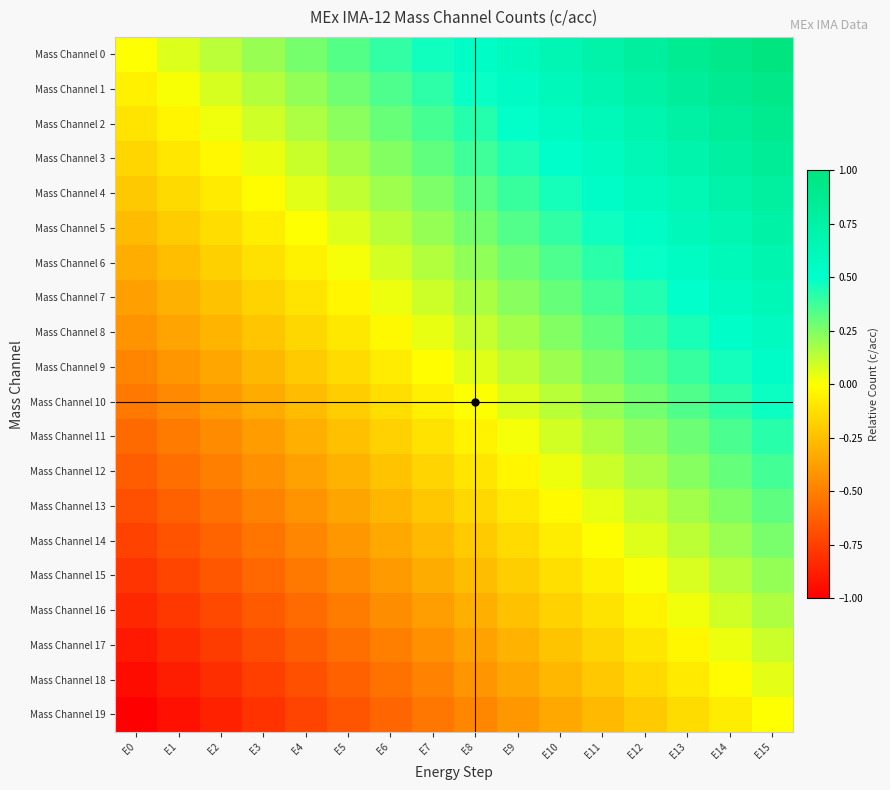

Reading left to right, extract all data points from this chart.

Mass Channel 0: E0=0.0	E1=0.1	E2=0.1	E3=0.2	E4=0.3	E5=0.3	E6=0.4	E7=0.5	E8=0.5	E9=0.6	E10=0.7	E11=0.7	E12=0.8	E13=0.9	E14=0.9	E15=1.0
Mass Channel 1: E0=-0.1	E1=0.0	E2=0.1	E3=0.1	E4=0.2	E5=0.3	E6=0.3	E7=0.4	E8=0.5	E9=0.5	E10=0.6	E11=0.7	E12=0.7	E13=0.8	E14=0.9	E15=0.9
Mass Channel 2: E0=-0.1	E1=-0.0	E2=0.0	E3=0.1	E4=0.2	E5=0.2	E6=0.3	E7=0.4	E8=0.4	E9=0.5	E10=0.6	E11=0.6	E12=0.7	E13=0.8	E14=0.8	E15=0.9
Mass Channel 3: E0=-0.2	E1=-0.1	E2=-0.0	E3=0.0	E4=0.1	E5=0.2	E6=0.2	E7=0.3	E8=0.4	E9=0.4	E10=0.5	E11=0.6	E12=0.6	E13=0.7	E14=0.8	E15=0.8
Mass Channel 4: E0=-0.2	E1=-0.1	E2=-0.1	E3=-0.0	E4=0.1	E5=0.1	E6=0.2	E7=0.3	E8=0.3	E9=0.4	E10=0.5	E11=0.5	E12=0.6	E13=0.7	E14=0.7	E15=0.8
Mass Channel 5: E0=-0.3	E1=-0.2	E2=-0.1	E3=-0.1	E4=0.0	E5=0.1	E6=0.1	E7=0.2	E8=0.3	E9=0.3	E10=0.4	E11=0.5	E12=0.5	E13=0.6	E14=0.7	E15=0.7
Mass Channel 6: E0=-0.3	E1=-0.2	E2=-0.2	E3=-0.1	E4=-0.0	E5=0.0	E6=0.1	E7=0.2	E8=0.2	E9=0.3	E10=0.4	E11=0.4	E12=0.5	E13=0.6	E14=0.6	E15=0.7
Mass Channel 7: E0=-0.4	E1=-0.3	E2=-0.2	E3=-0.2	E4=-0.1	E5=-0.0	E6=0.0	E7=0.1	E8=0.2	E9=0.2	E10=0.3	E11=0.4	E12=0.4	E13=0.5	E14=0.6	E15=0.6
Mass Channel 8: E0=-0.4	E1=-0.4	E2=-0.3	E3=-0.2	E4=-0.2	E5=-0.1	E6=-0.0	E7=0.0	E8=0.1	E9=0.2	E10=0.2	E11=0.3	E12=0.4	E13=0.4	E14=0.5	E15=0.6
Mass Channel 9: E0=-0.5	E1=-0.4	E2=-0.3	E3=-0.3	E4=-0.2	E5=-0.1	E6=-0.1	E7=-0.0	E8=0.1	E9=0.1	E10=0.2	E11=0.3	E12=0.3	E13=0.4	E14=0.5	E15=0.5
Mass Channel 10: E0=-0.5	E1=-0.5	E2=-0.4	E3=-0.3	E4=-0.3	E5=-0.2	E6=-0.1	E7=-0.1	E8=0.0	E9=0.1	E10=0.1	E11=0.2	E12=0.3	E13=0.3	E14=0.4	E15=0.5
Mass Channel 11: E0=-0.6	E1=-0.5	E2=-0.4	E3=-0.4	E4=-0.3	E5=-0.2	E6=-0.2	E7=-0.1	E8=-0.0	E9=0.0	E10=0.1	E11=0.2	E12=0.2	E13=0.3	E14=0.4	E15=0.4
Mass Channel 12: E0=-0.6	E1=-0.6	E2=-0.5	E3=-0.4	E4=-0.4	E5=-0.3	E6=-0.2	E7=-0.2	E8=-0.1	E9=-0.0	E10=0.0	E11=0.1	E12=0.2	E13=0.2	E14=0.3	E15=0.4
Mass Channel 13: E0=-0.7	E1=-0.6	E2=-0.6	E3=-0.5	E4=-0.4	E5=-0.4	E6=-0.3	E7=-0.2	E8=-0.2	E9=-0.1	E10=-0.0	E11=0.0	E12=0.1	E13=0.2	E14=0.2	E15=0.3
Mass Channel 14: E0=-0.7	E1=-0.7	E2=-0.6	E3=-0.5	E4=-0.5	E5=-0.4	E6=-0.3	E7=-0.3	E8=-0.2	E9=-0.1	E10=-0.1	E11=-0.0	E12=0.1	E13=0.1	E14=0.2	E15=0.3
Mass Channel 15: E0=-0.8	E1=-0.7	E2=-0.7	E3=-0.6	E4=-0.5	E5=-0.5	E6=-0.4	E7=-0.3	E8=-0.3	E9=-0.2	E10=-0.1	E11=-0.1	E12=0.0	E13=0.1	E14=0.1	E15=0.2
Mass Channel 16: E0=-0.8	E1=-0.8	E2=-0.7	E3=-0.6	E4=-0.6	E5=-0.5	E6=-0.4	E7=-0.4	E8=-0.3	E9=-0.2	E10=-0.2	E11=-0.1	E12=-0.0	E13=0.0	E14=0.1	E15=0.2
Mass Channel 17: E0=-0.9	E1=-0.8	E2=-0.8	E3=-0.7	E4=-0.6	E5=-0.6	E6=-0.5	E7=-0.4	E8=-0.4	E9=-0.3	E10=-0.2	E11=-0.2	E12=-0.1	E13=-0.0	E14=0.0	E15=0.1
Mass Channel 18: E0=-0.9	E1=-0.9	E2=-0.8	E3=-0.7	E4=-0.7	E5=-0.6	E6=-0.5	E7=-0.5	E8=-0.4	E9=-0.3	E10=-0.3	E11=-0.2	E12=-0.1	E13=-0.1	E14=-0.0	E15=0.1
Mass Channel 19: E0=-1.0	E1=-0.9	E2=-0.9	E3=-0.8	E4=-0.7	E5=-0.7	E6=-0.6	E7=-0.5	E8=-0.5	E9=-0.4	E10=-0.3	E11=-0.3	E12=-0.2	E13=-0.1	E14=-0.1	E15=0.0